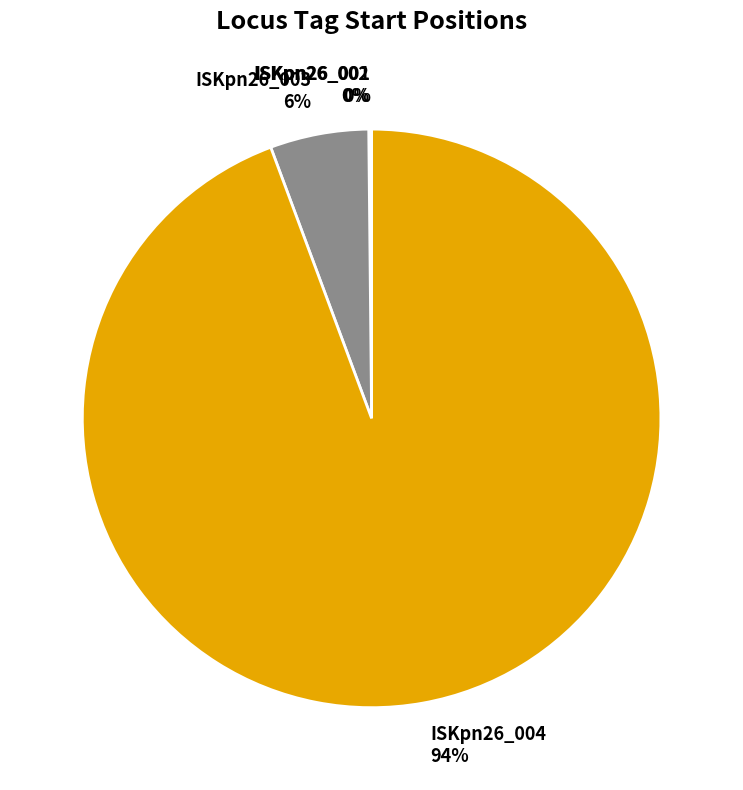

Does ISKpn26_003 account for over 50% of the chart?

No